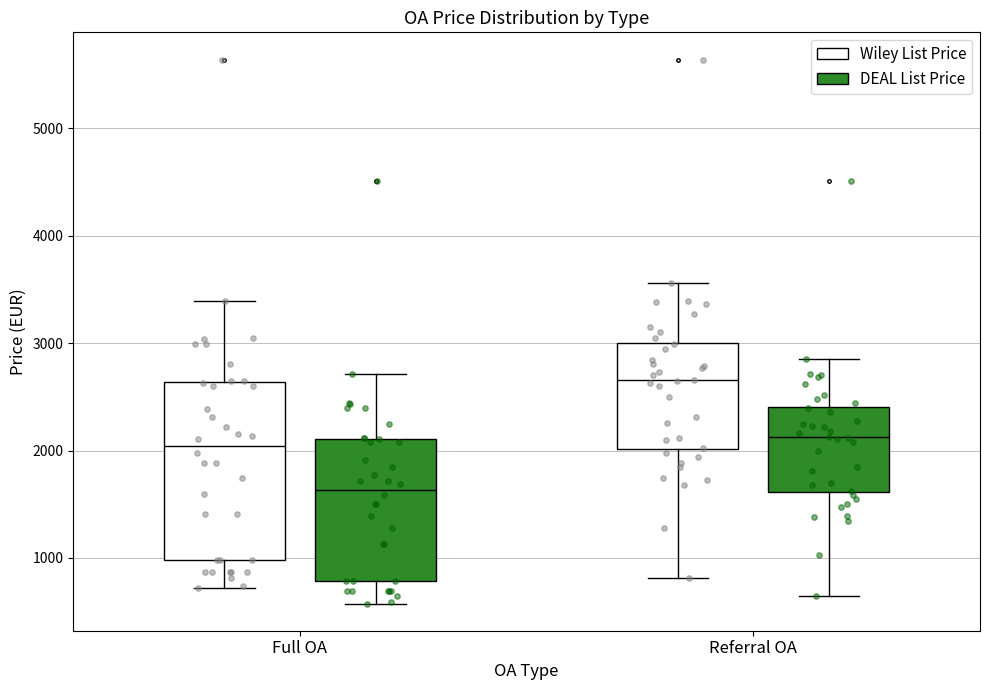

Reading left to right, read every box against the y-axis: the position of its median line, the range the box covers, and the ends of its whiskers. The values are not printed on the chart, so give them approximately, as read against the axis.

Full OA (Wiley List Price): median 2000, box 1000 to 2600, whiskers 700 to 3400
Full OA (DEAL List Price): median 1600, box 800 to 2100, whiskers 600 to 2700
Referral OA (Wiley List Price): median 2700, box 2000 to 3000, whiskers 800 to 3600
Referral OA (DEAL List Price): median 2100, box 1600 to 2400, whiskers 600 to 2800